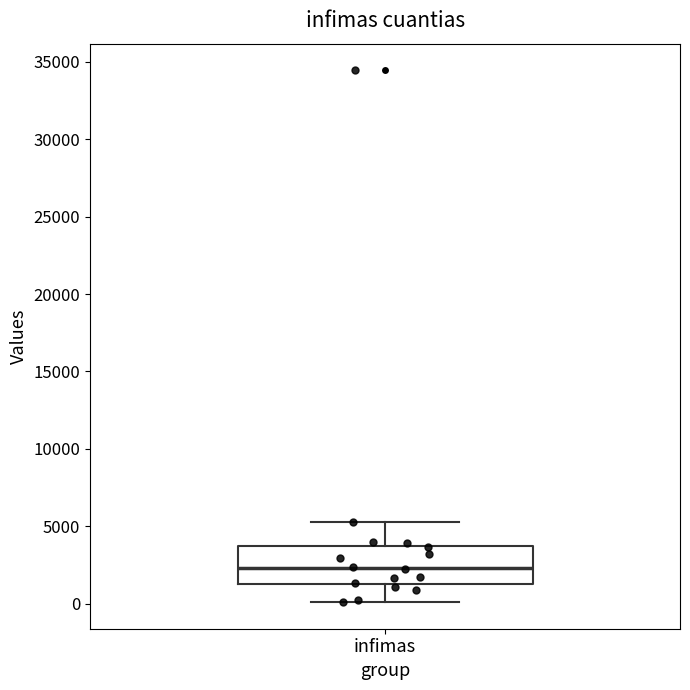

Where does the lower whisker of the box for infimas end on the y-axis? The values are not printed on the chart, so give them approximately, as read against the axis.

0